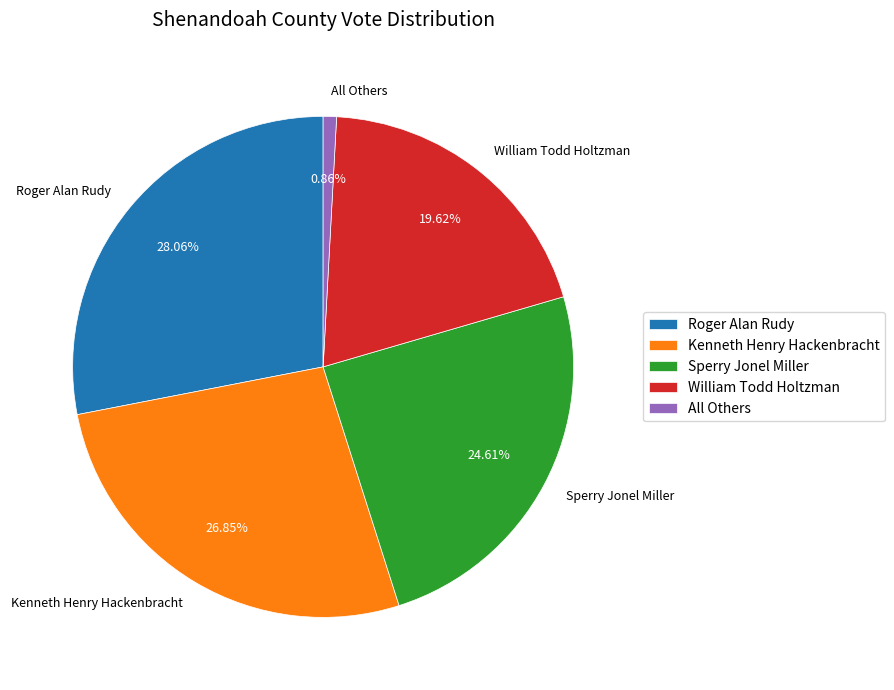

How many segments does this pie chart have?

5